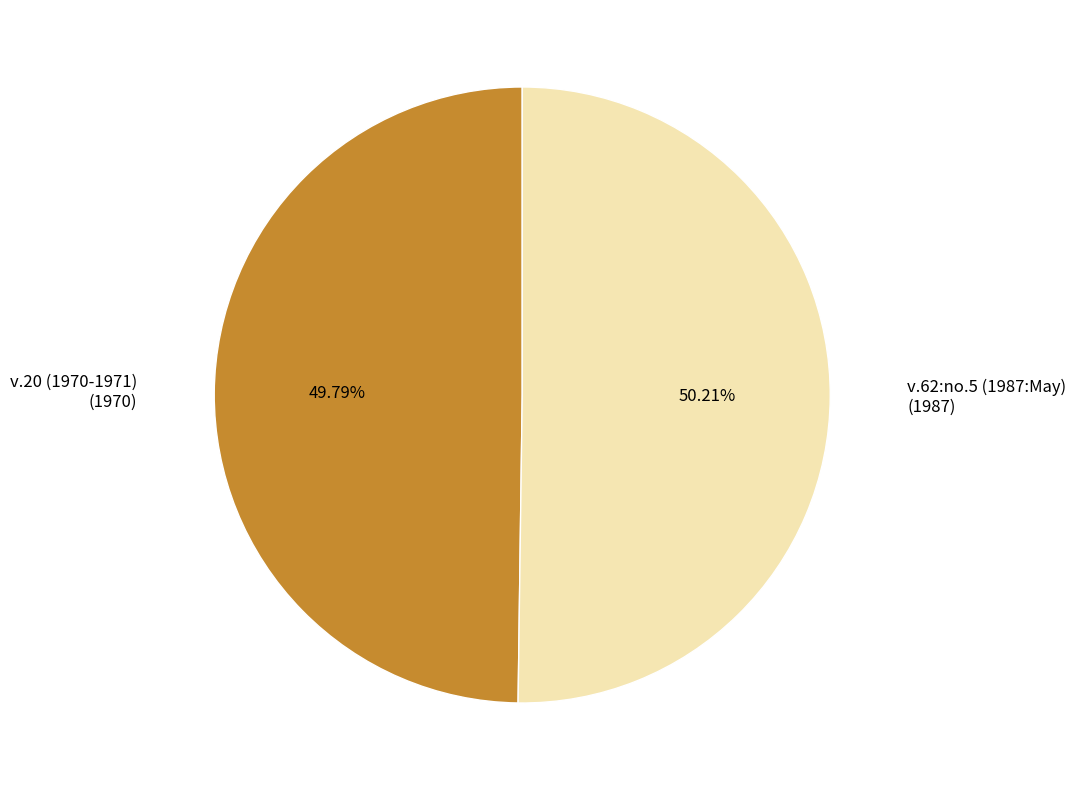

To the nearest percent, what is the combined percentage of v.62:no.5 (1987:May) and v.20 (1970-1971)?

100%